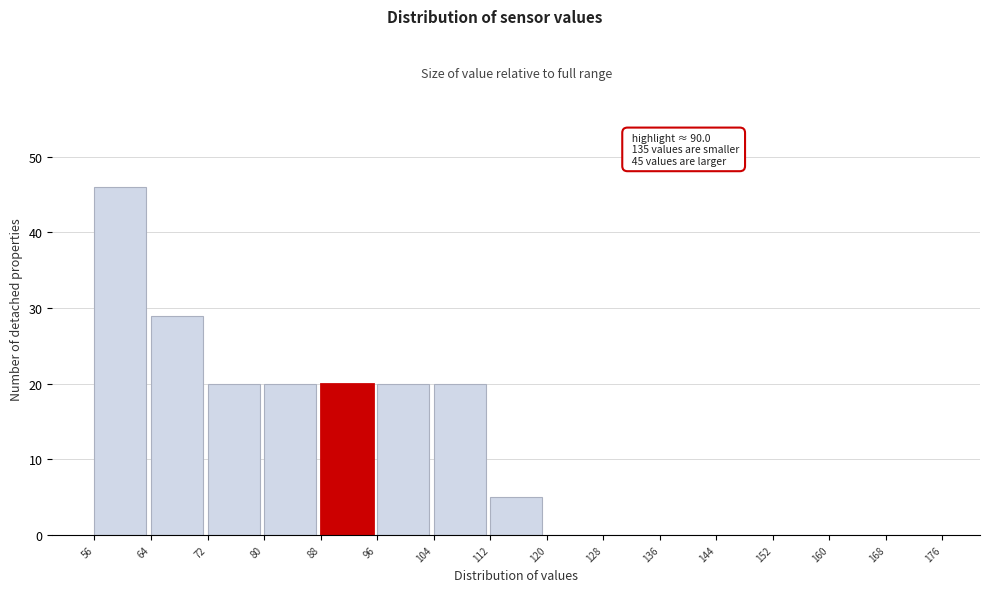

Which range on the x-axis has the tallest bar?

56 to 64